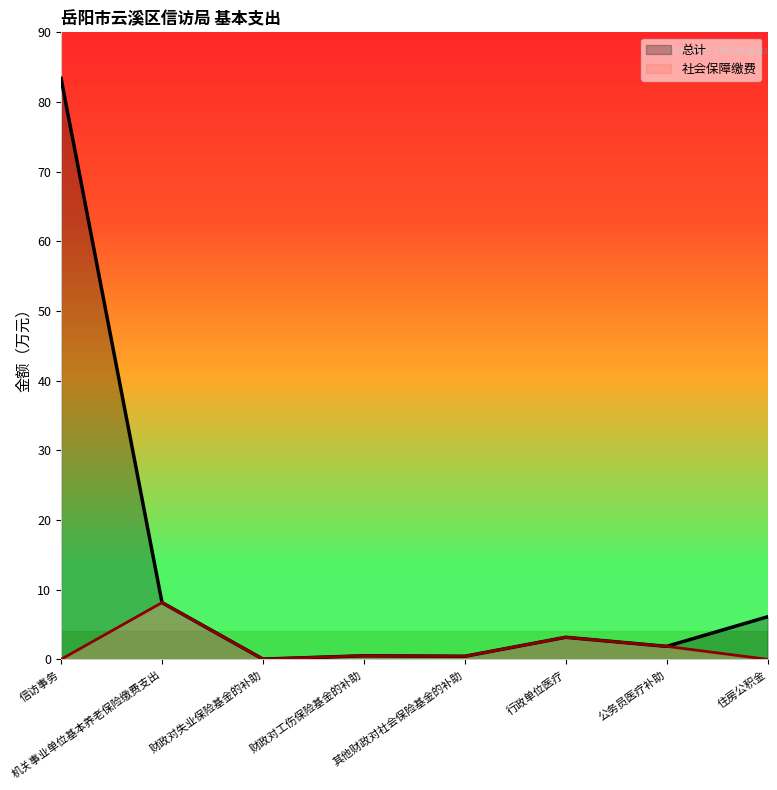

At which label is 社会保障缴费 closest to 4?

行政单位医疗